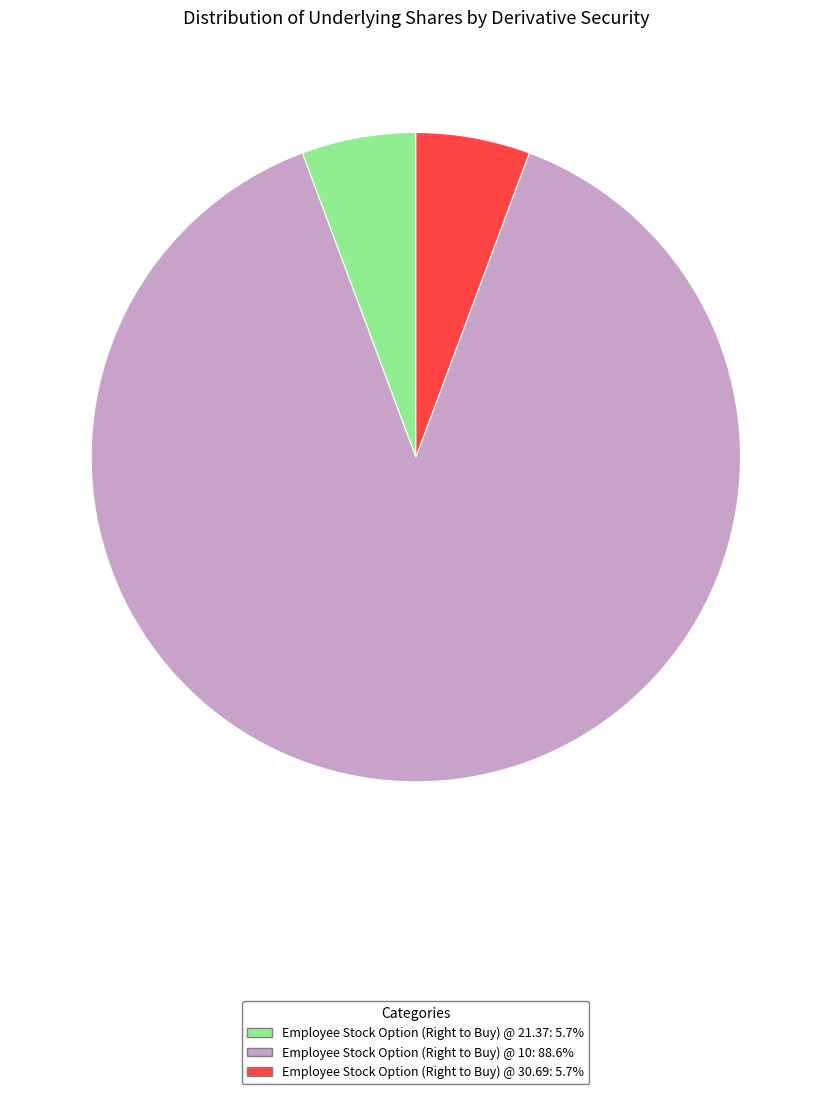

Which slice represents more than half of the pie?

Employee Stock Option (Right to Buy) @ 10